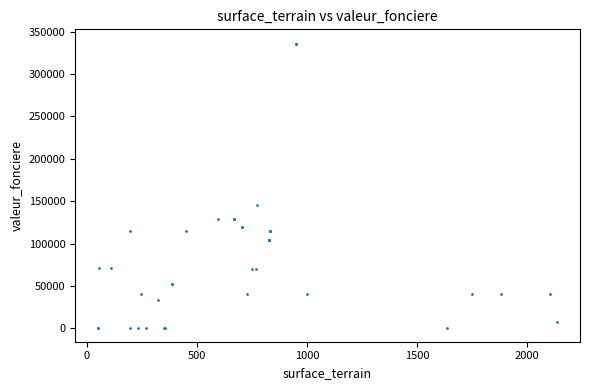

What Y value in the scatter plot is closest to 168475?

146000